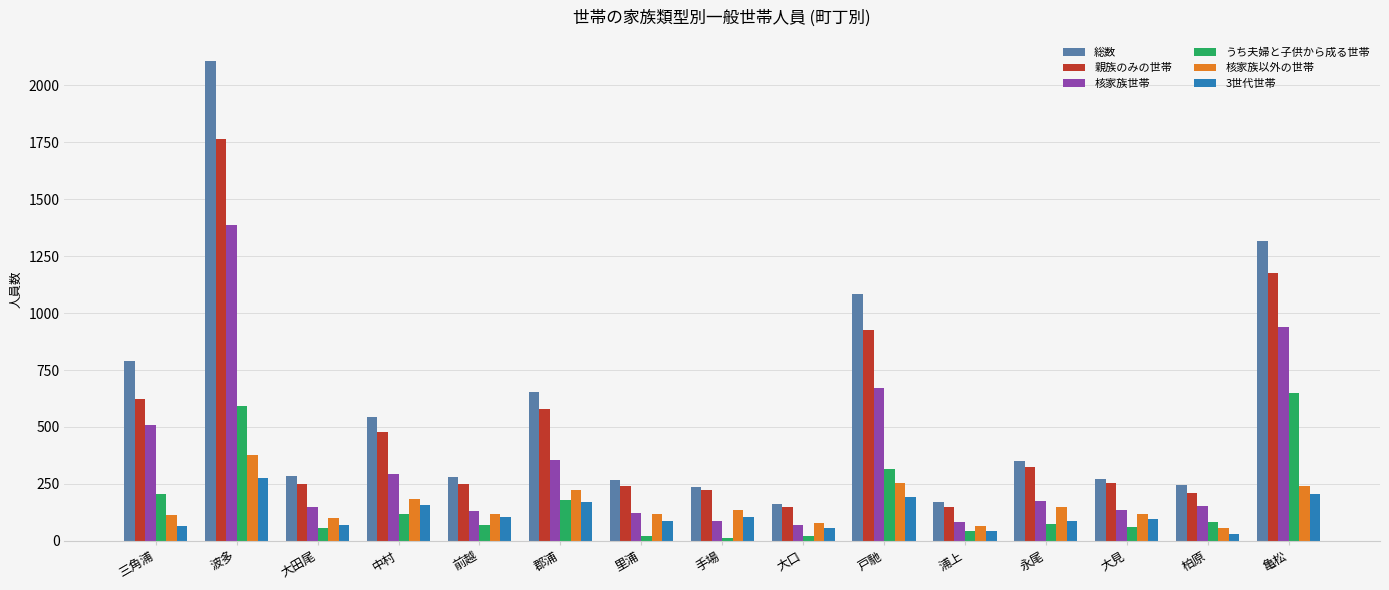

What is the difference between the second highest and minimum values in the 総数 series?

1153